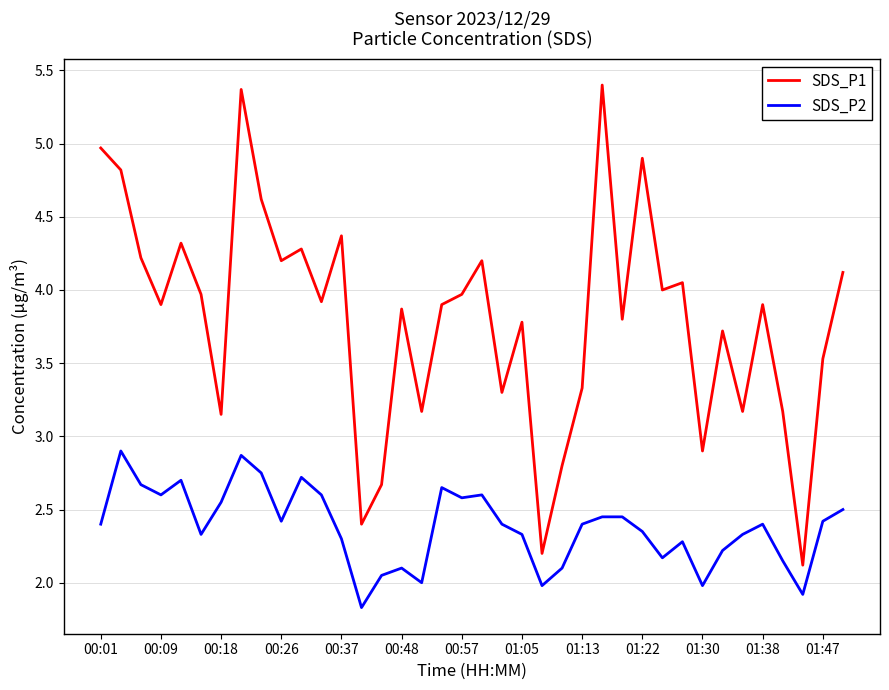

What is the sum of all SDS_P1 values?

144.5